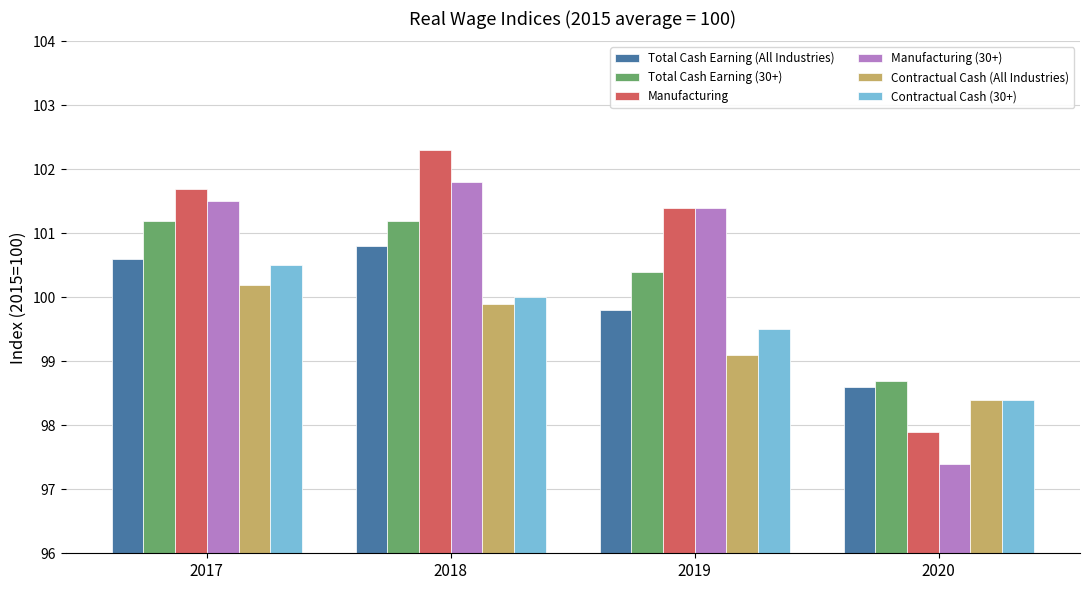

What is the value of the Contractual Cash (All Industries) bar at the 1st from the left?

100.2